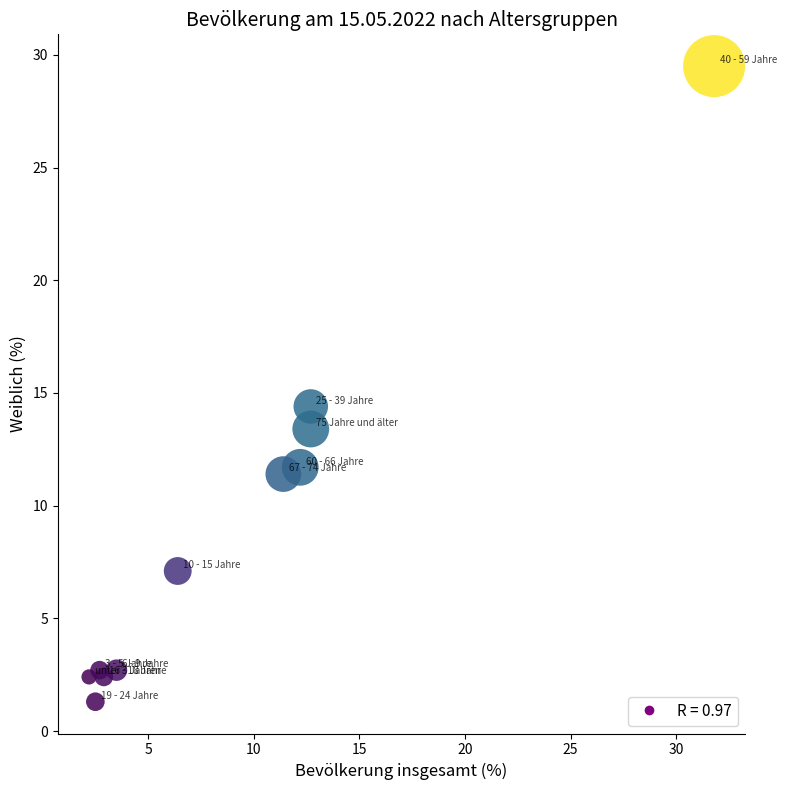

What Y value in the scatter plot is closest to 15?

14.4